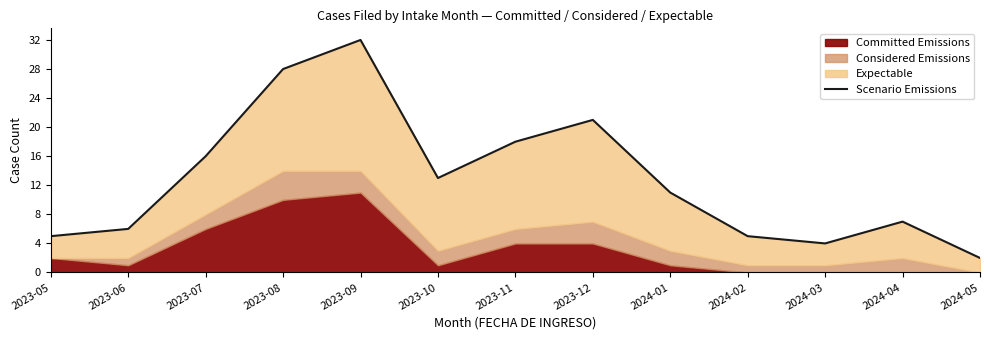

The chart shows a value of 11 at 2024-01. True or false?

True